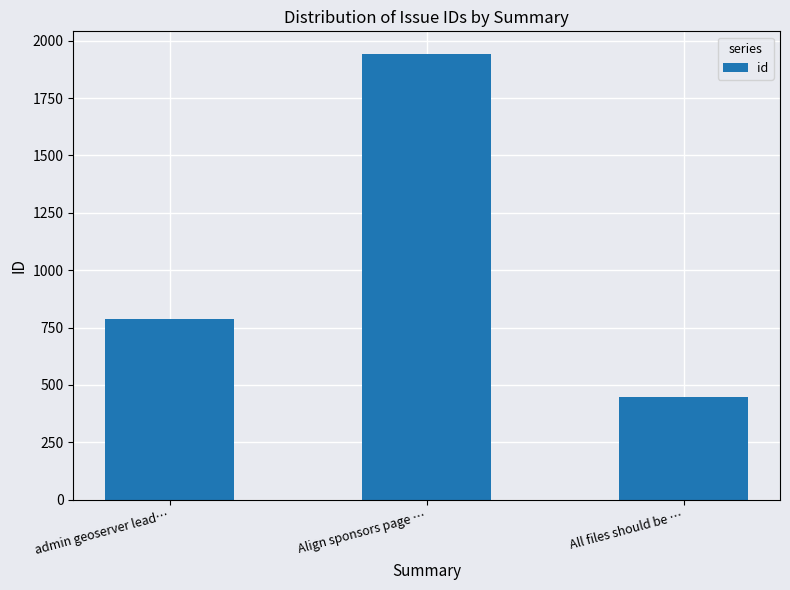

Approximately how many times larger is the value at Align sponsors page … compared to admin geoserver lead…?

2.5